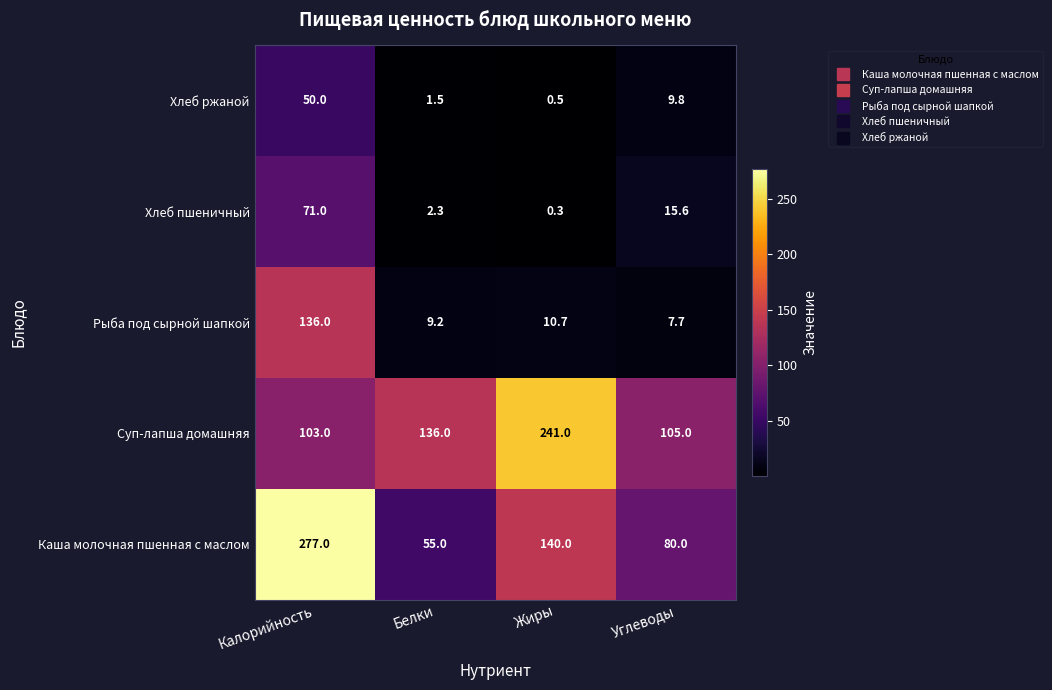

Which series changed the most between Калорийность and Жиры?

Суп-лапша домашняя